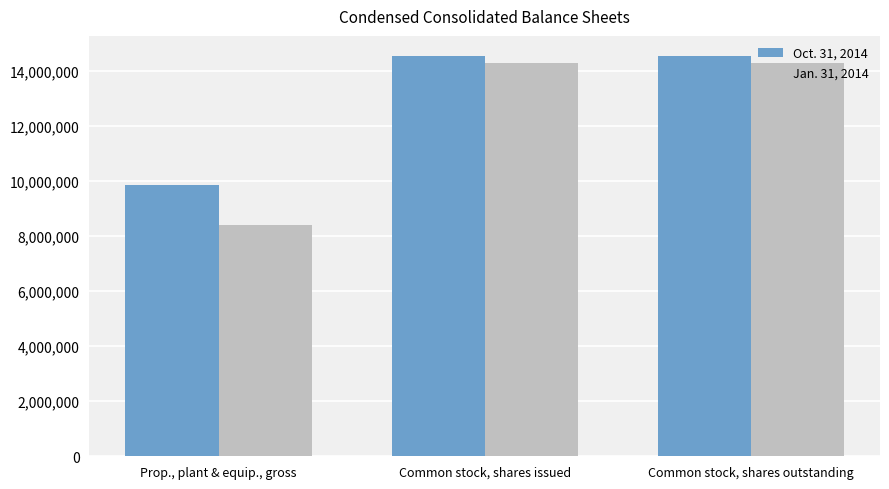

What is the difference between the maximum and second lowest values in the Oct. 31, 2014 series?

3233